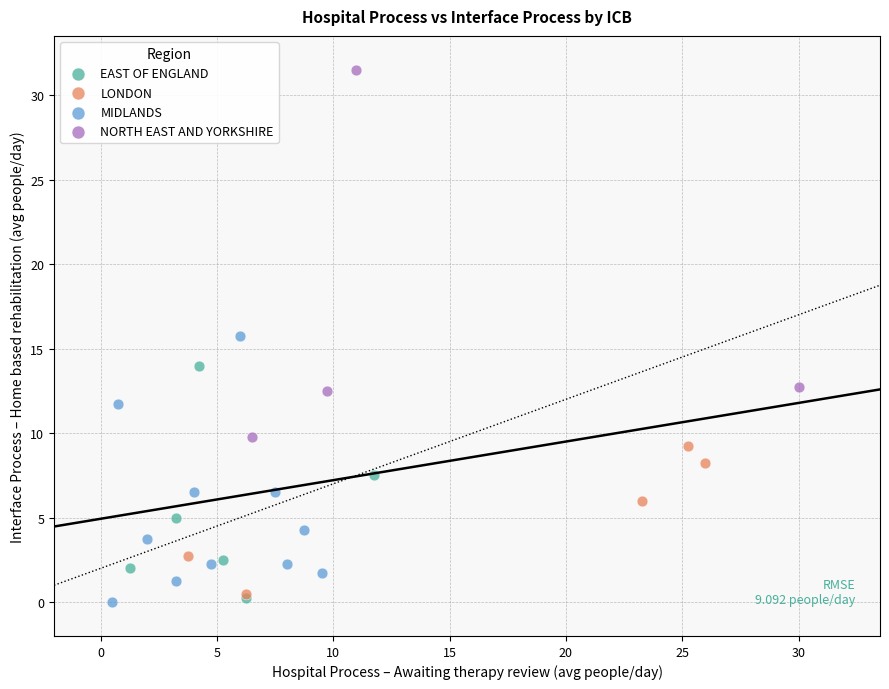

Which series contains the highest Y value?

NORTH EAST AND YORKSHIRE